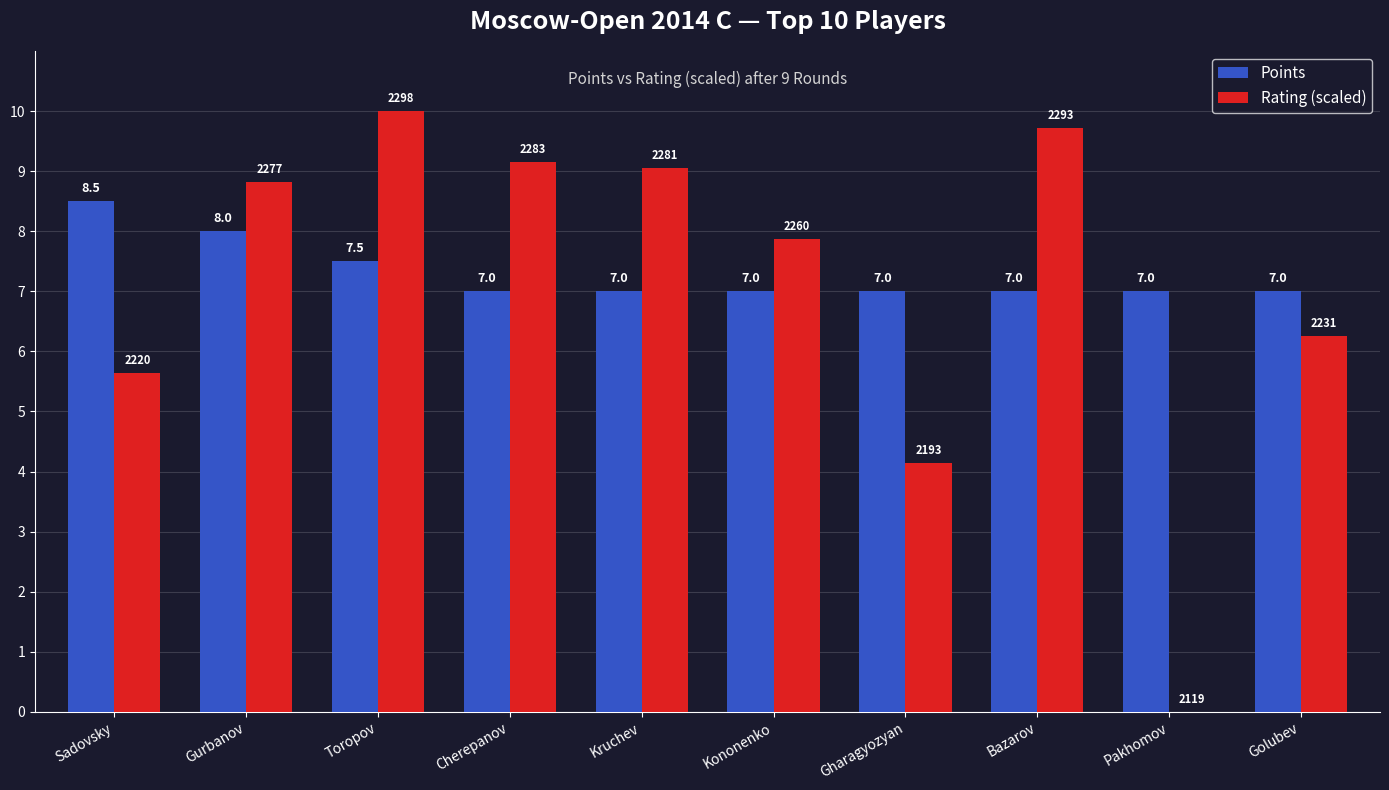

What is the difference between the Rating (scaled) values at Sadovsky and Golubev?

0.6